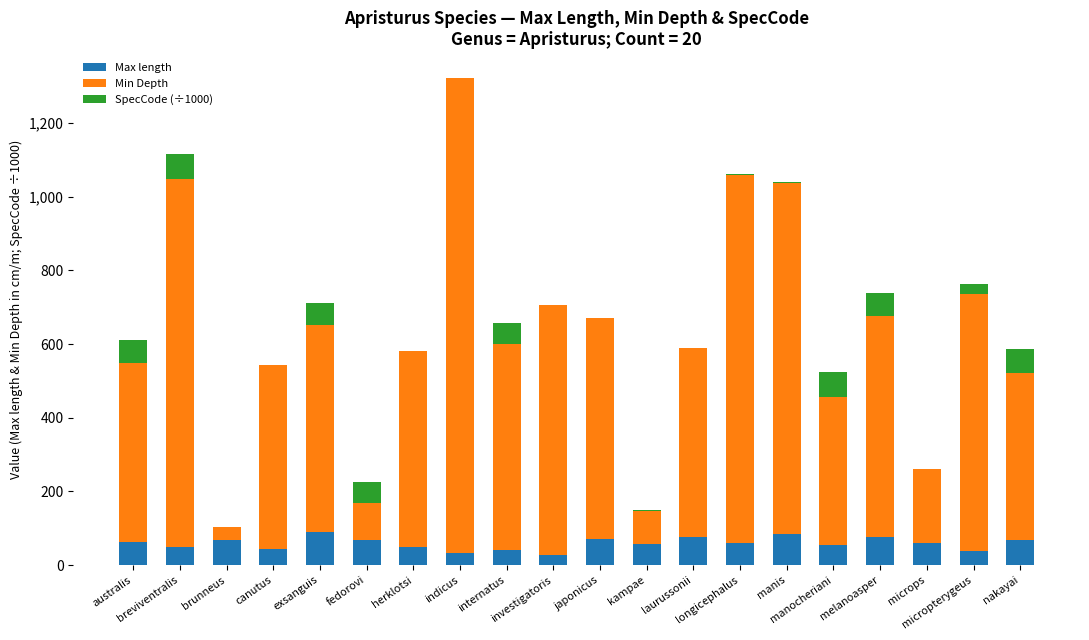

How many categories are shown in the chart?

20